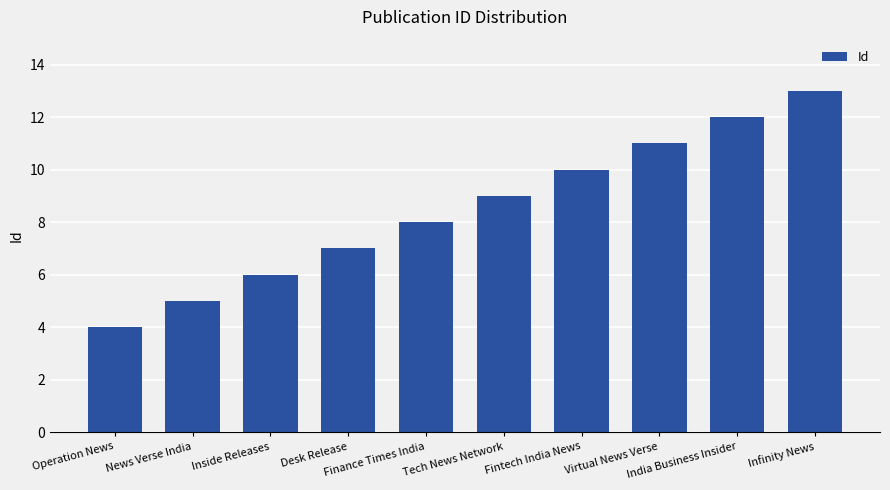

List the labels in order of value, smallest first.

Operation News, News Verse India, Inside Releases, Desk Release, Finance Times India, Tech News Network, Fintech India News, Virtual News Verse, India Business Insider, Infinity News